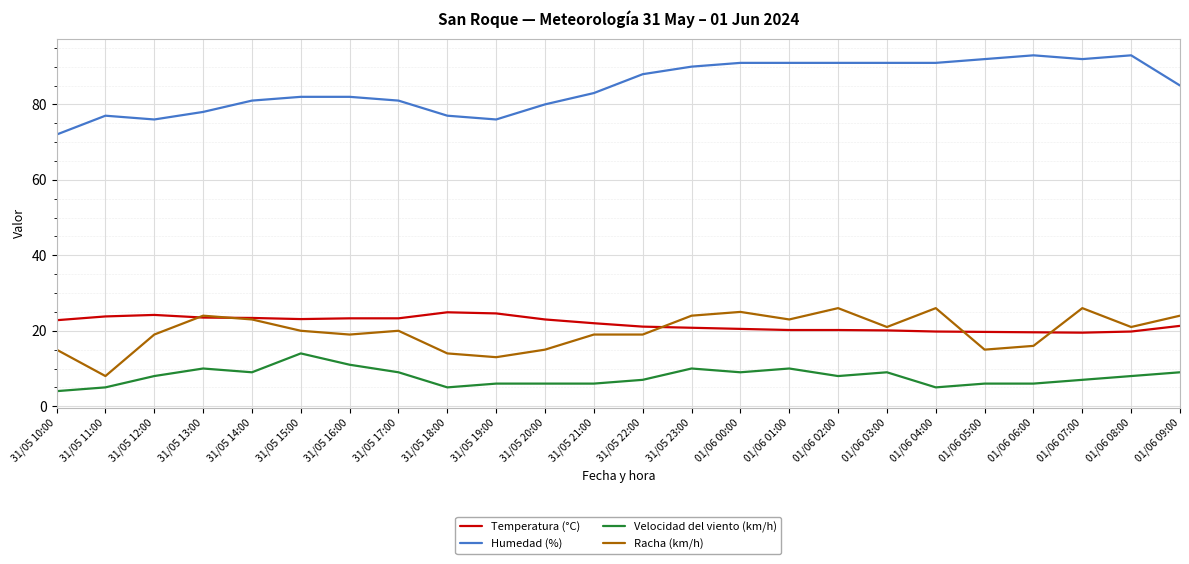

At 01/06 02:00, list the series in order from largest to smallest.

Humedad (%), Racha (km/h), Temperatura (°C), Velocidad del viento (km/h)